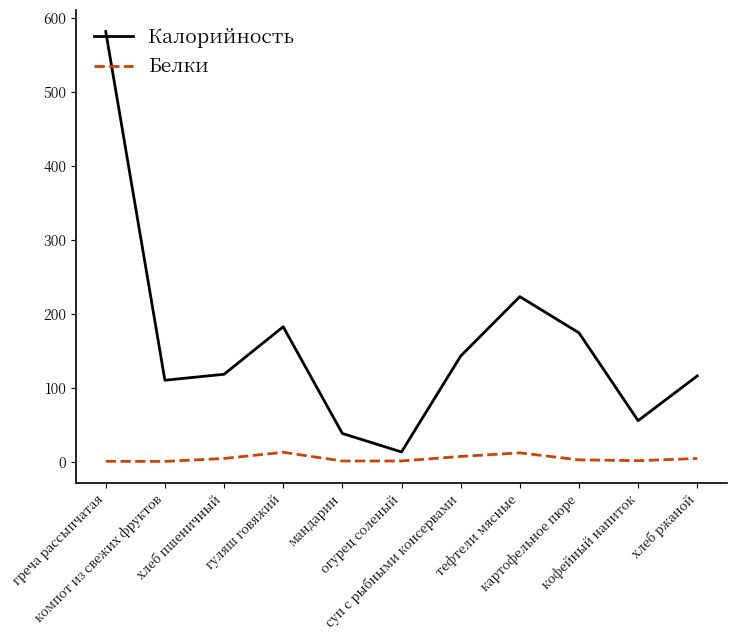

At хлеб ржаной, list the series in order from smallest to largest.

Белки, Калорийность